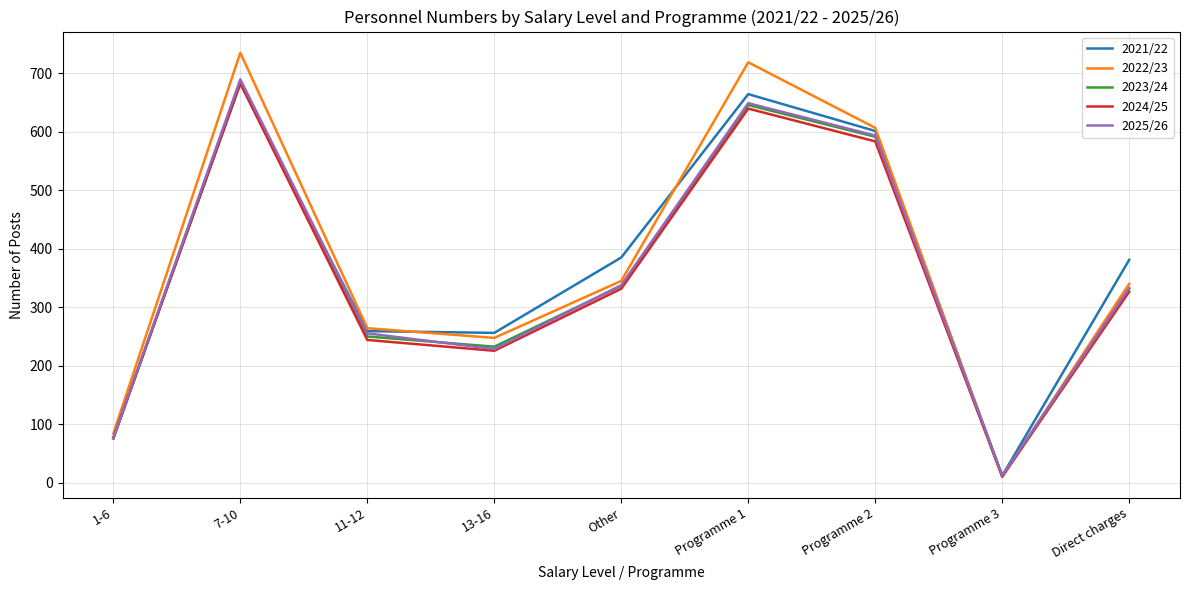

What is the sum of the 2022/23 values at Programme 3 and 7-10?

745.1